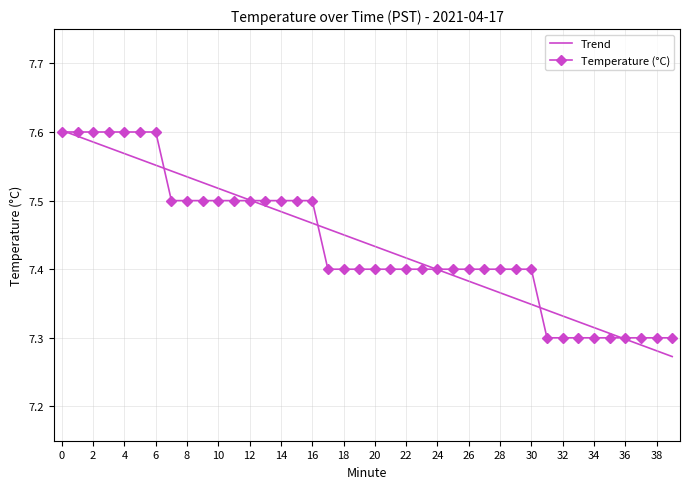

What are all the series names shown in the legend?

Trend, Temperature (°C)